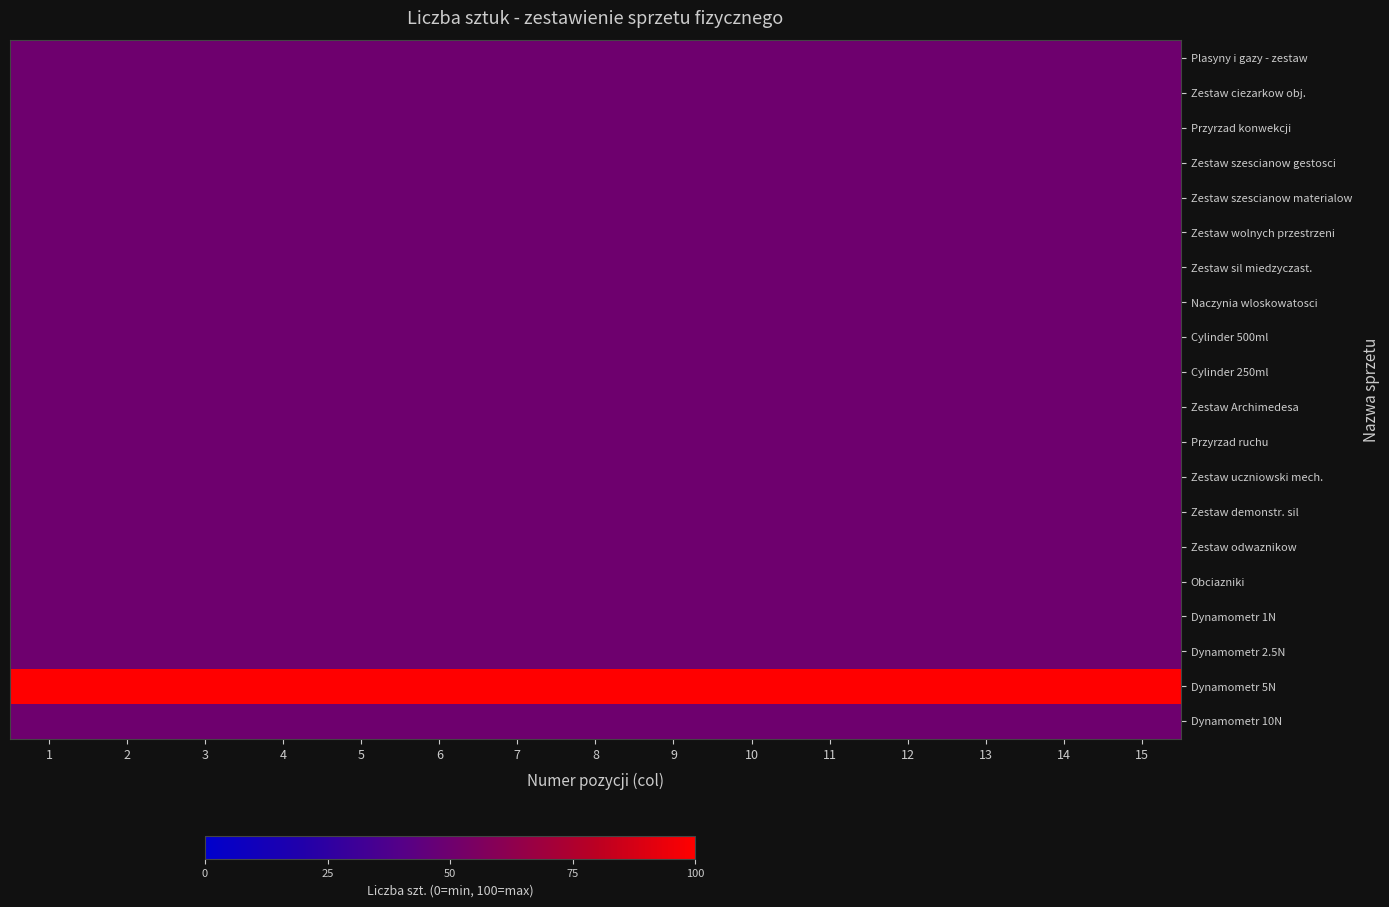

List the series in order of their peak value, lowest first.

Plasyny i gazy - zestaw, Zestaw ciezarkow obj., Przyrzad konwekcji, Zestaw szescianow gestosci, Zestaw szescianow materialow, Zestaw wolnych przestrzeni, Zestaw sil miedzyczast., Naczynia wloskowatosci, Cylinder 500ml, Cylinder 250ml, Zestaw Archimedesa, Przyrzad ruchu, Zestaw uczniowski mech., Zestaw demonstr. sil, Zestaw odwaznikow, Obciazniki, Dynamometr 1N, Dynamometr 2.5N, Dynamometr 10N, Dynamometr 5N